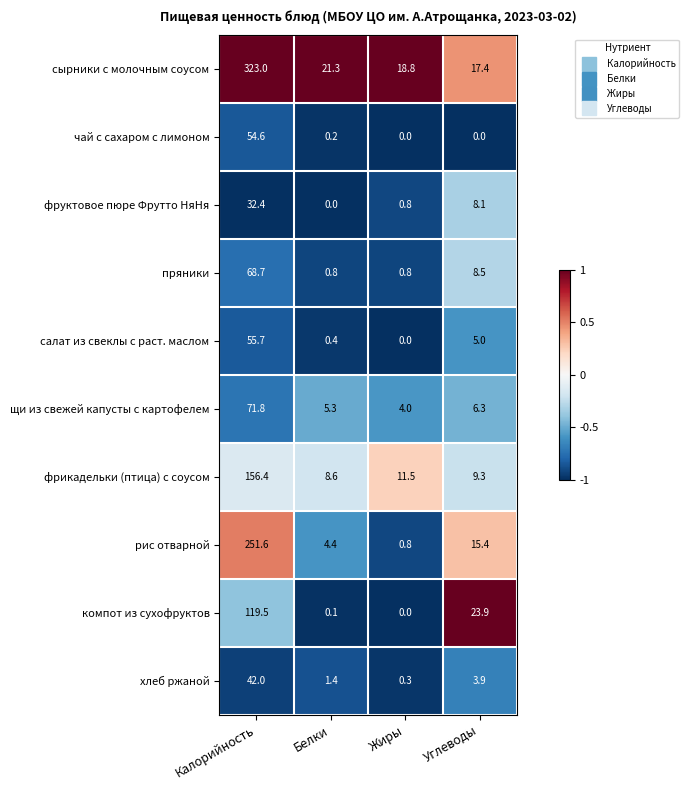

List the series in order of their peak value, highest first.

сырники с молочным соусом, рис отварной, фрикадельки (птица) с соусом, компот из сухофруктов, щи из свежей капусты с картофелем, пряники, салат из свеклы с раст. маслом, чай с сахаром с лимоном, хлеб ржаной, фруктовое пюре Фрутто НяНя